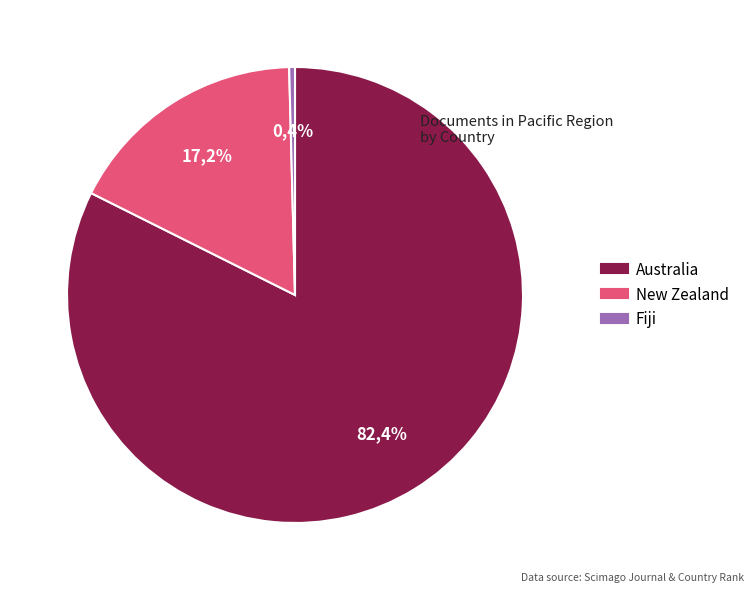

The Australia slice represents 88% of the pie. True or false?

False